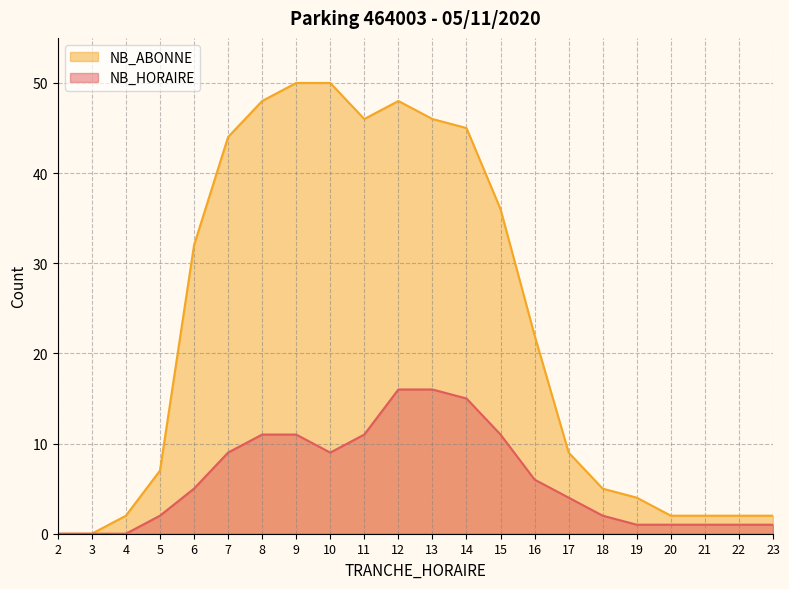

True or false: NB_HORAIRE and NB_ABONNE intersect in this chart.

False